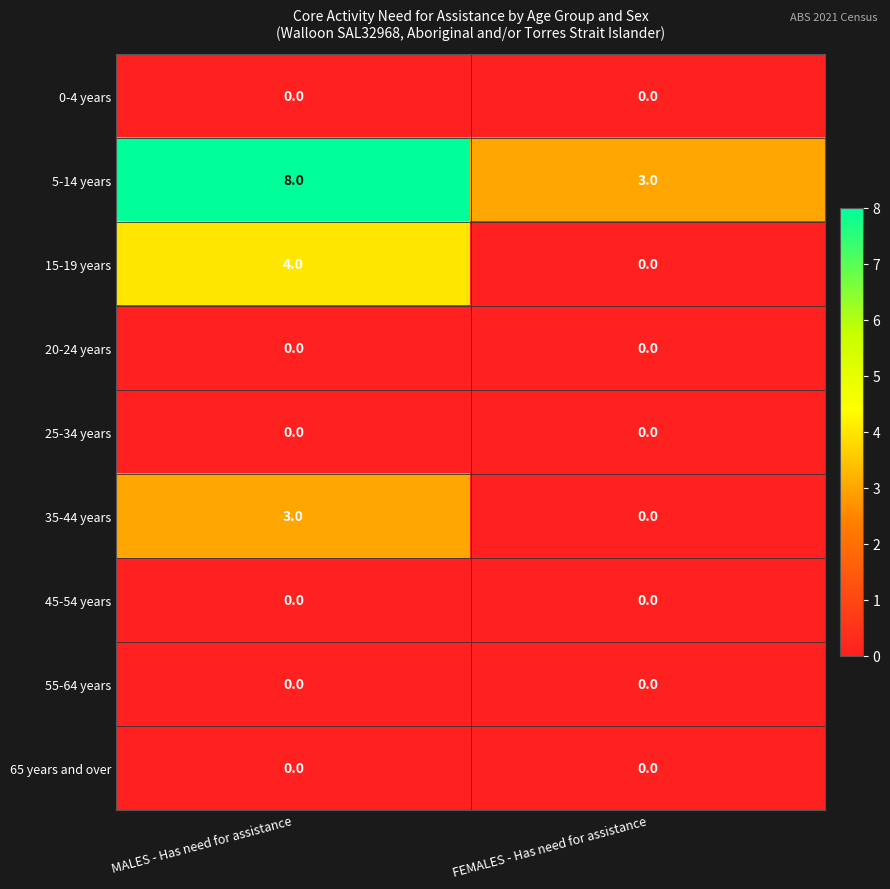

Which label corresponds to the largest value in the chart?

MALES - Has need for assistance